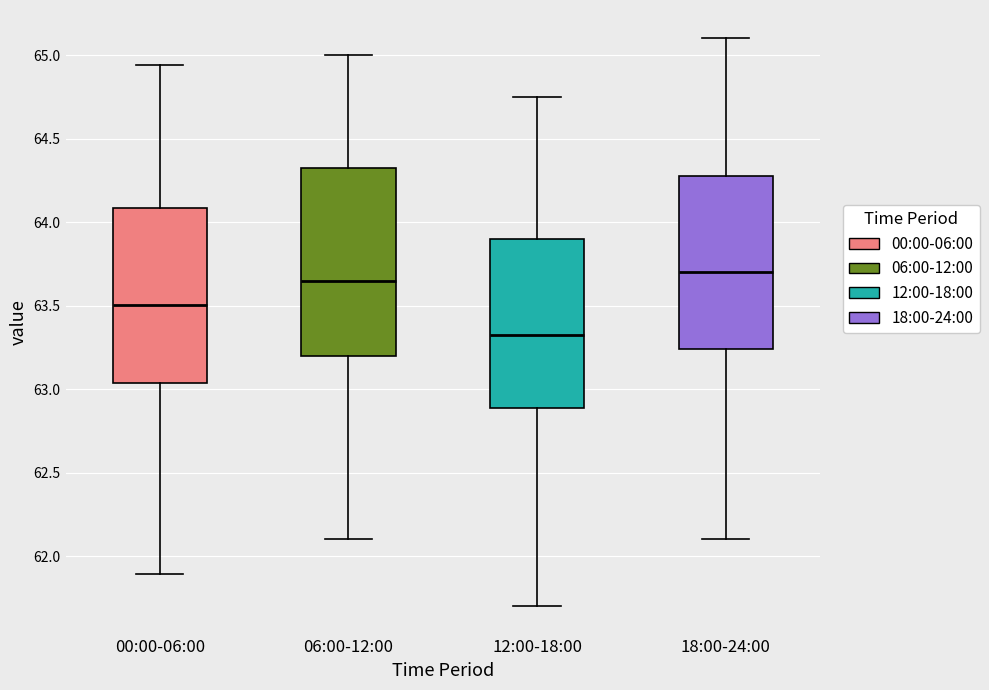

Reading left to right, transcribe this box plot: for each box, give where its median line is, the range the box spans, and where its two whiskers end, as read against the y-axis. The values are not printed on the chart, so give them approximately, as read against the axis.

00:00-06:00: median 63.50, box 63.05 to 64.10, whiskers 61.90 to 64.95
06:00-12:00: median 63.65, box 63.20 to 64.35, whiskers 62.10 to 65.00
12:00-18:00: median 63.35, box 62.90 to 63.90, whiskers 61.70 to 64.75
18:00-24:00: median 63.70, box 63.25 to 64.30, whiskers 62.10 to 65.10